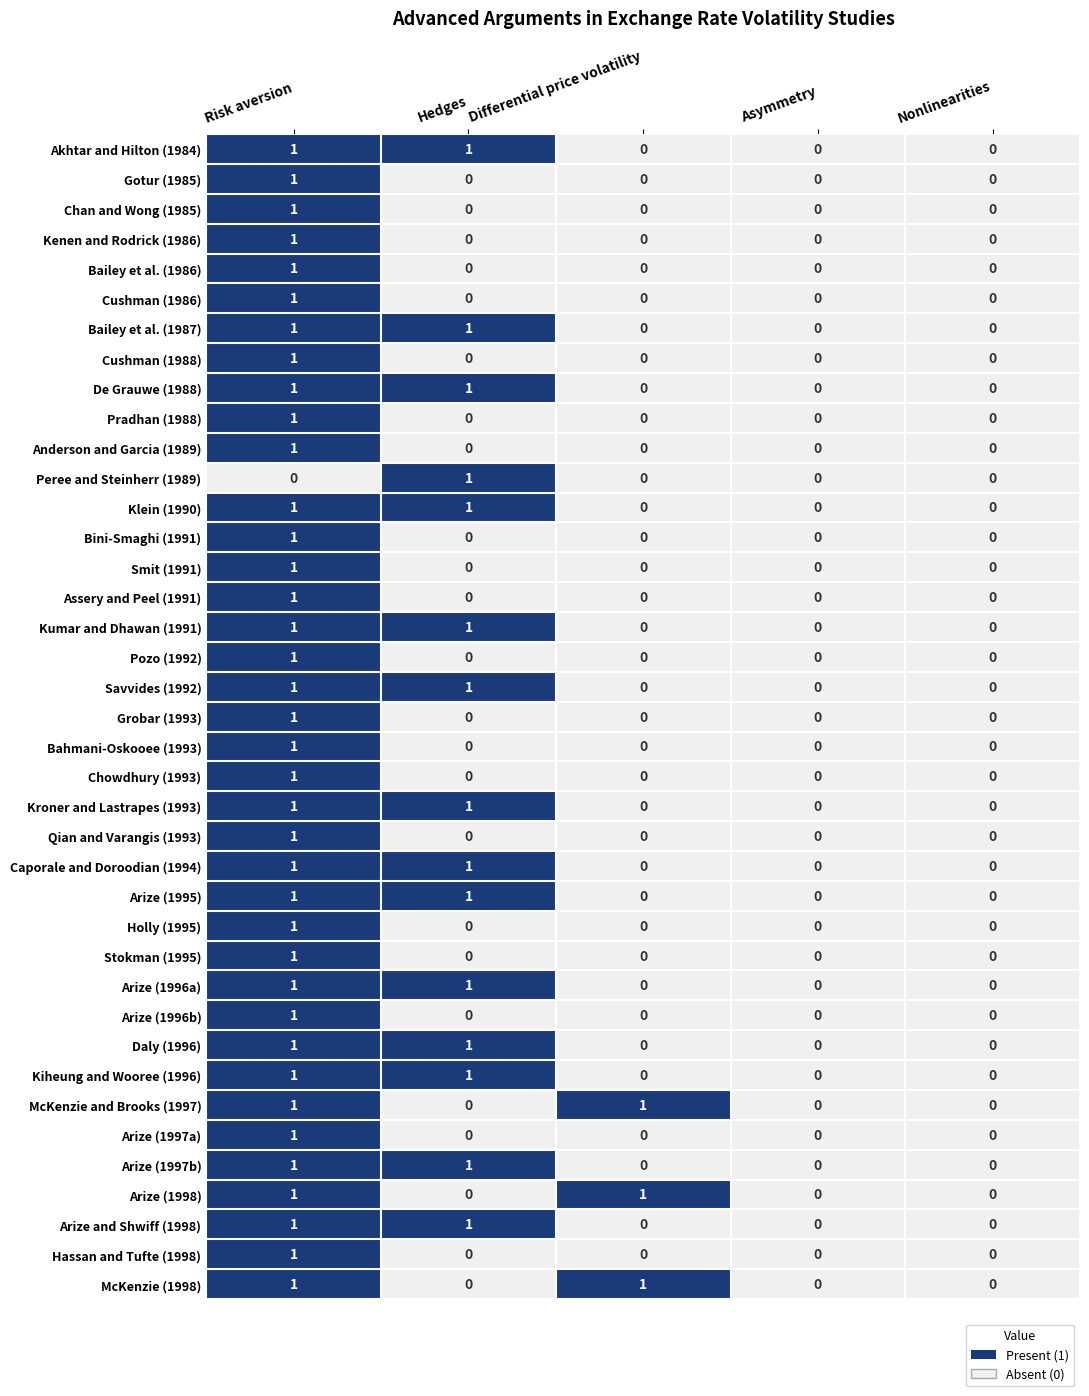

True or false: Stokman (1995) has a value of 1 at Risk aversion.

True